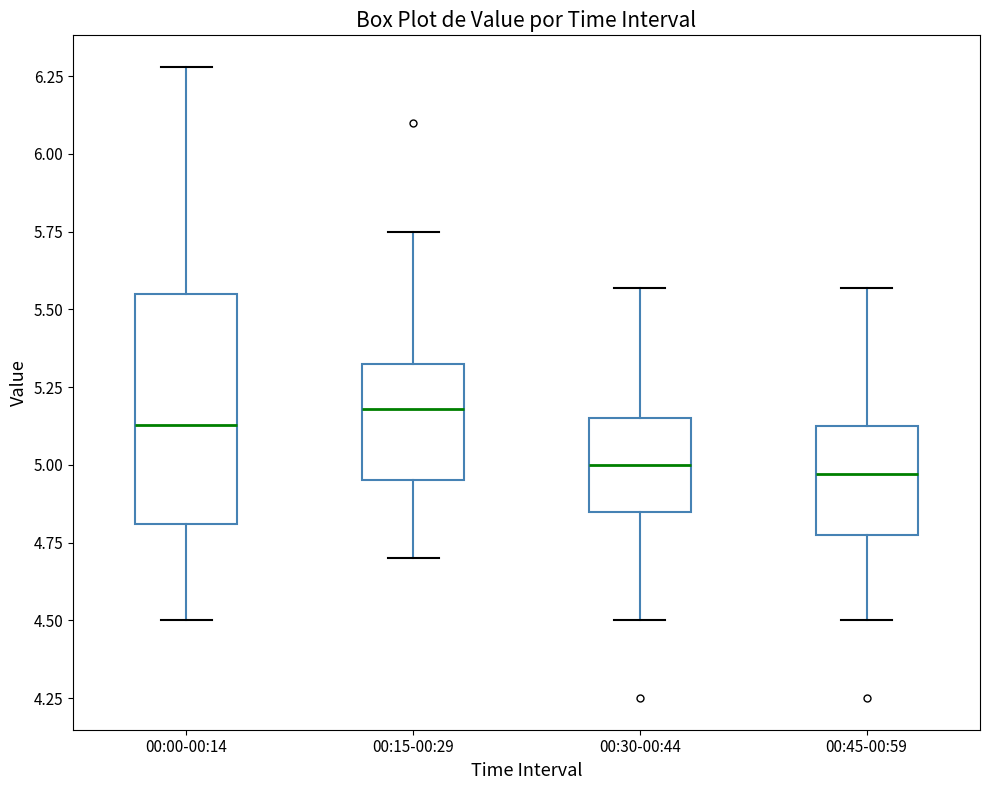

Reading left to right, read every box against the y-axis: the position of its median line, the range the box covers, and the ends of its whiskers. The values are not printed on the chart, so give them approximately, as read against the axis.

00:00-00:14: median 5.15, box 4.80 to 5.55, whiskers 4.50 to 6.30
00:15-00:29: median 5.20, box 4.95 to 5.35, whiskers 4.70 to 5.75
00:30-00:44: median 5.00, box 4.85 to 5.15, whiskers 4.50 to 5.55
00:45-00:59: median 4.95, box 4.80 to 5.15, whiskers 4.50 to 5.55